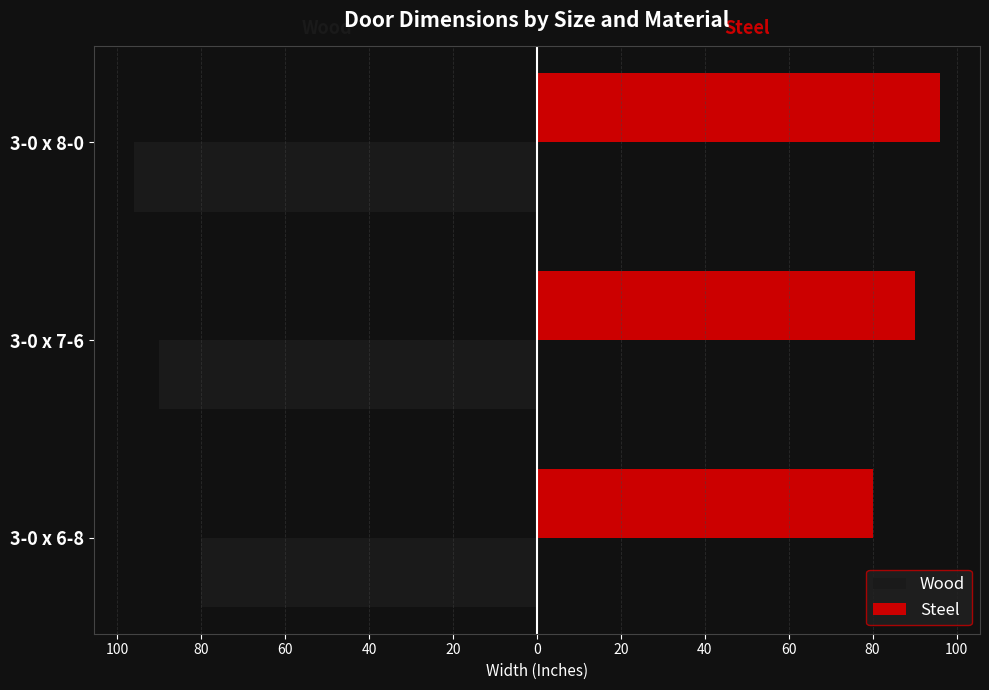

What are all the series names shown in the legend?

Wood, Steel